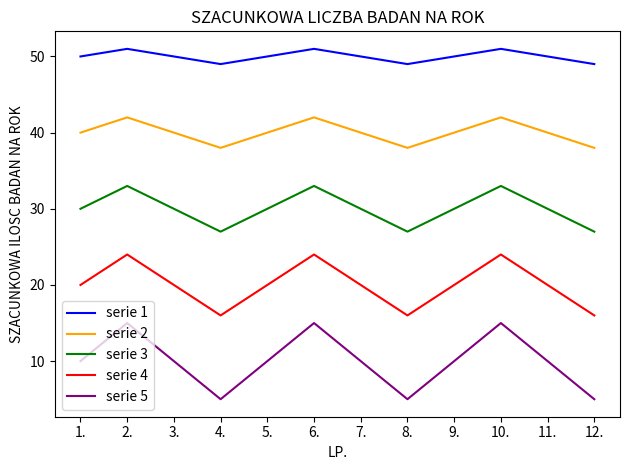

Rank the series by their average value, from highest to lowest.

serie 1, serie 2, serie 3, serie 4, serie 5